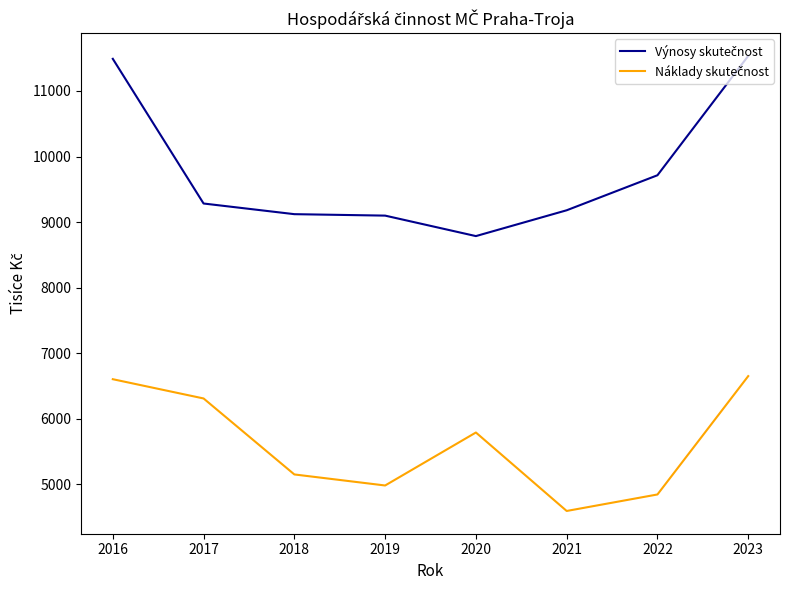

At how many categories does at least one series exceed 5645?

8